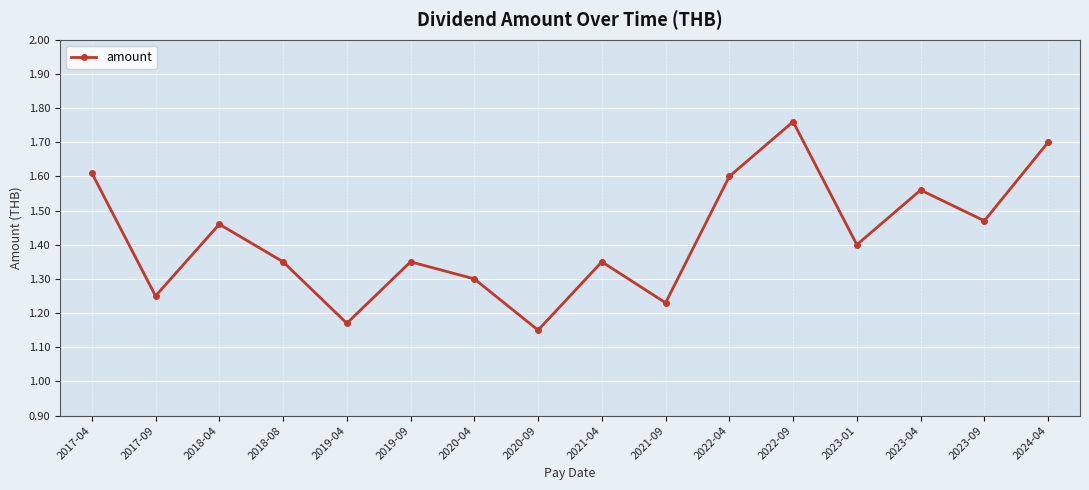

Is it true that the value at 2017-04 is 2.3?

False